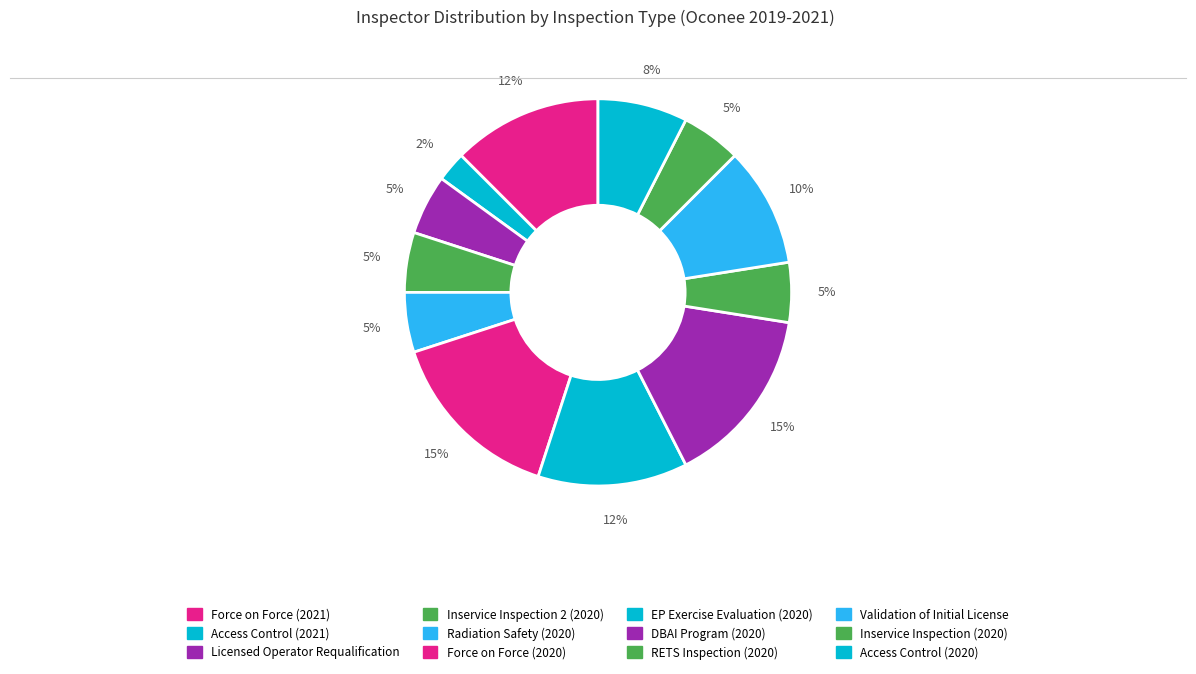

How many segments does this pie chart have?

12